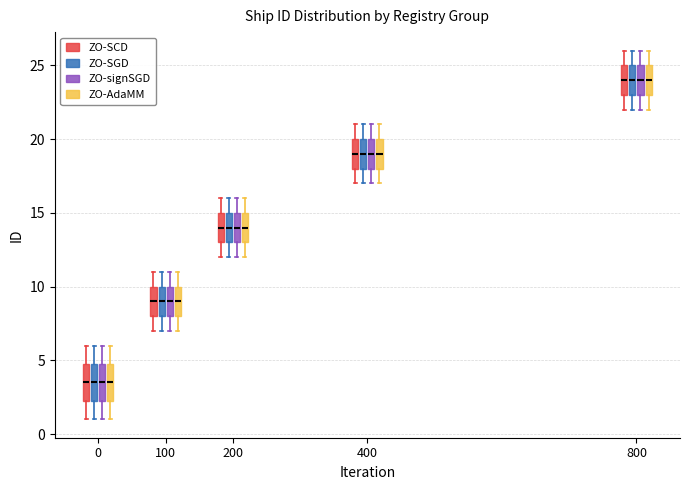

Where does the upper whisker of the box for 100 (ZO-AdaMM) end on the y-axis? The values are not printed on the chart, so give them approximately, as read against the axis.

11.0